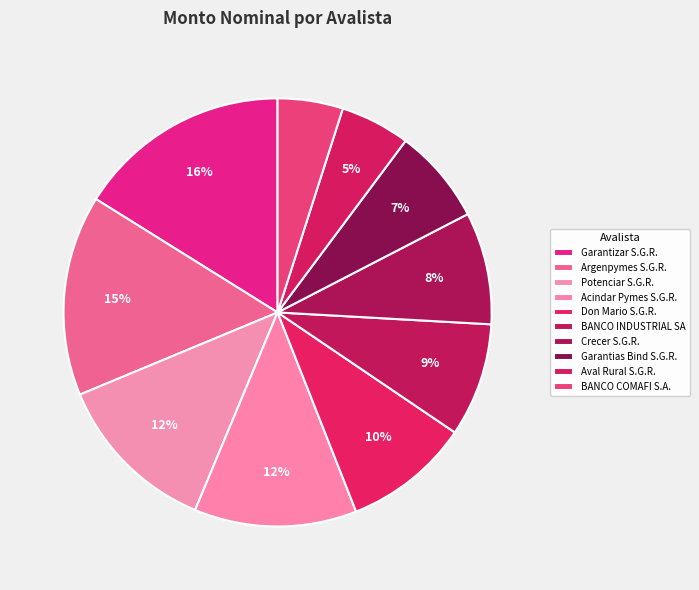

Between Argenpymes S.G.R. and Crecer S.G.R., which is larger?

Argenpymes S.G.R.